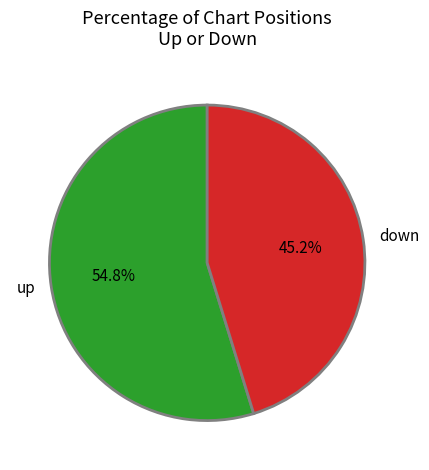

To the nearest percent, what is the combined percentage of down and up?

100%